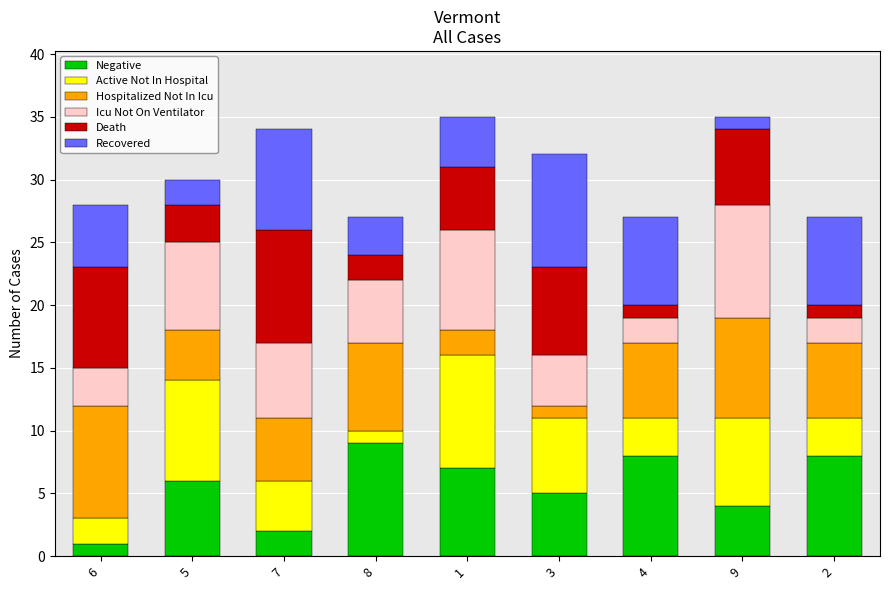

What is the maximum value for Negative?

9